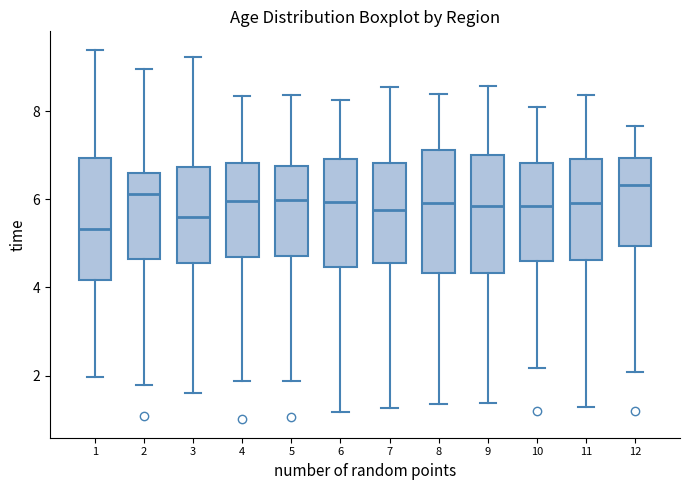

Which box has the highest median line?

12